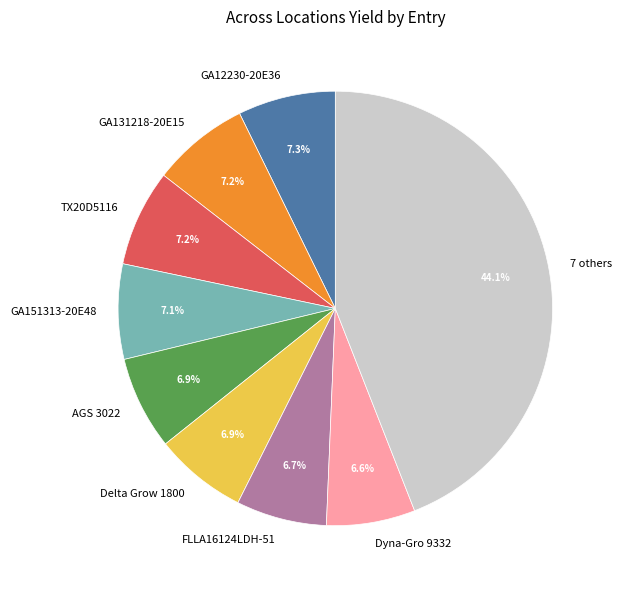

What is the largest slice in the pie chart?

7 others